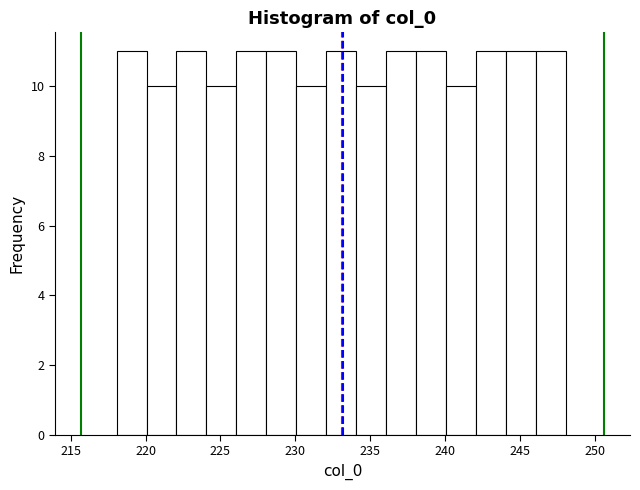

Reading left to right, transcribe this chart: for each bar, give the range it covers on the x-axis and its height. Neither the bar edges nor the heights are printed on the chart, so give them approximately, as read against the axes.

218 to 220: 11
220 to 222: 10
222 to 224: 11
224 to 226: 10
226 to 228: 11
228 to 230: 11
230 to 232: 10
232 to 234: 11
234 to 236: 10
236 to 238: 11
238 to 240: 11
240 to 242: 10
242 to 244: 11
244 to 246: 11
246 to 248: 11